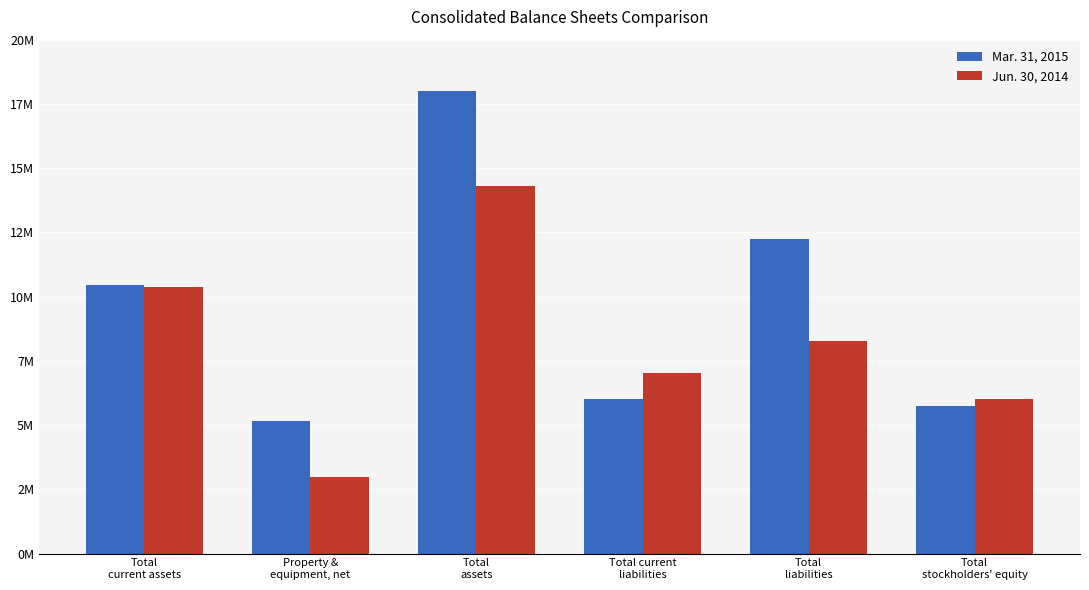

List the series in order of their overall mean, lowest first.

Jun. 30, 2014, Mar. 31, 2015